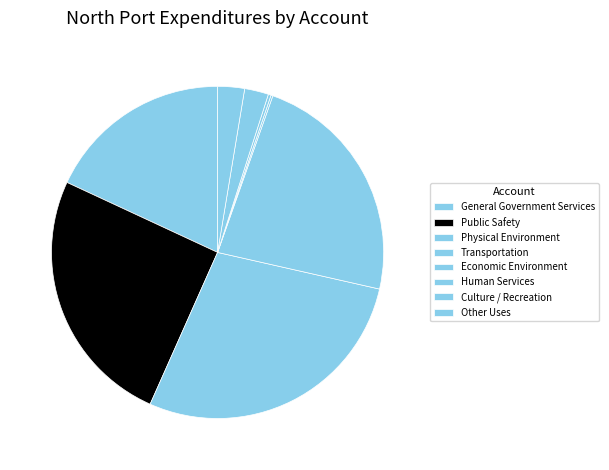

Does Human Services represent more than half of the total?

No